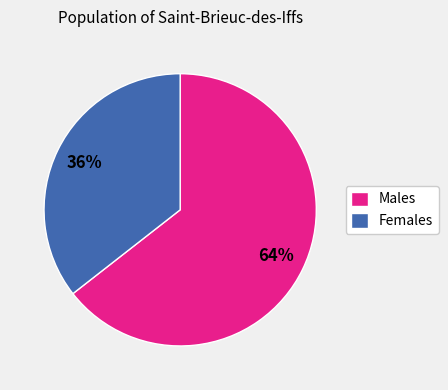

To the nearest percent, what is the average slice percentage?

50%